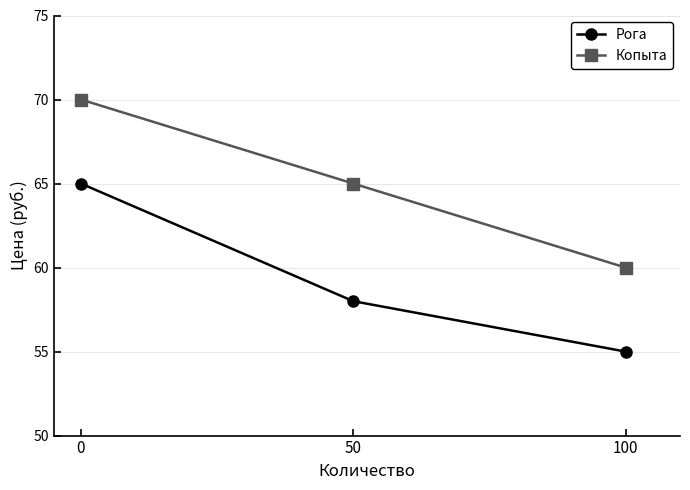

Between 50 and 100, which series saw the biggest shift?

Копыта